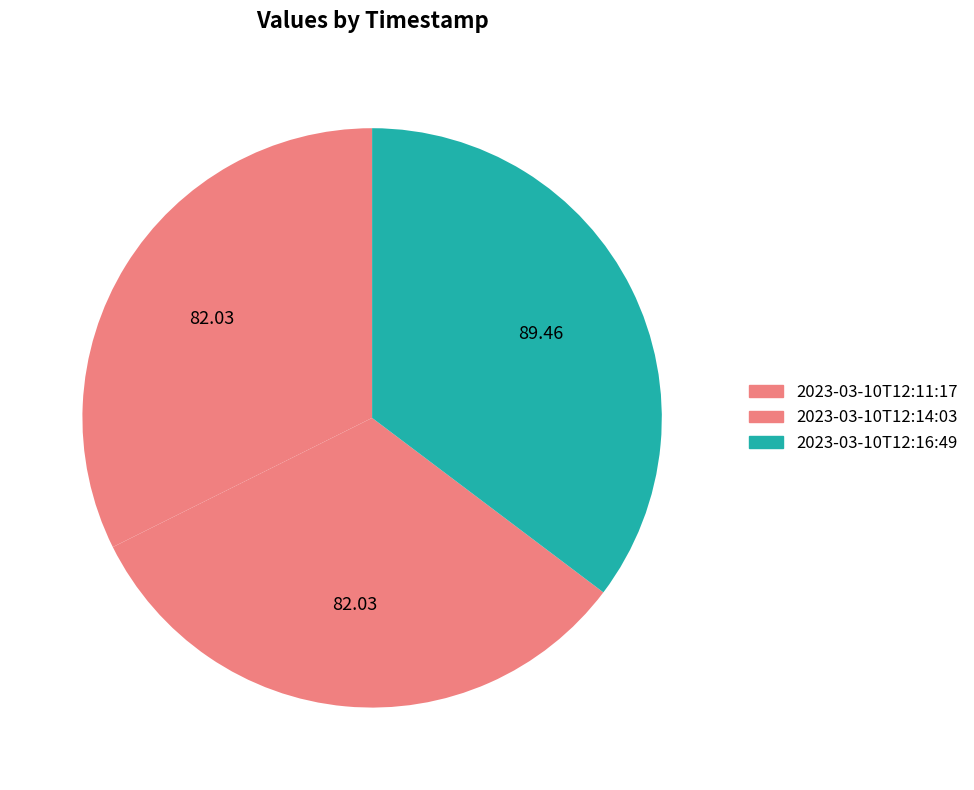

How many segments does this pie chart have?

3